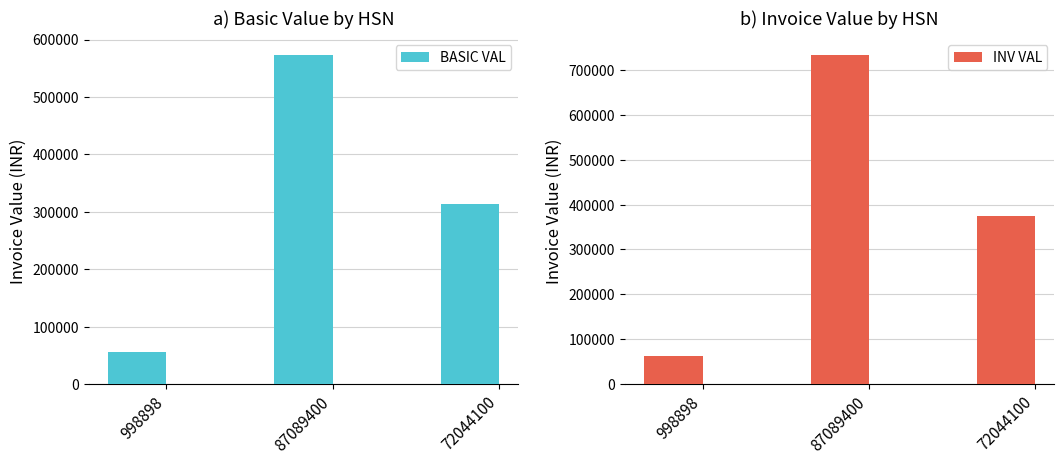

Which series has the largest range (max minus min)?

INV VAL